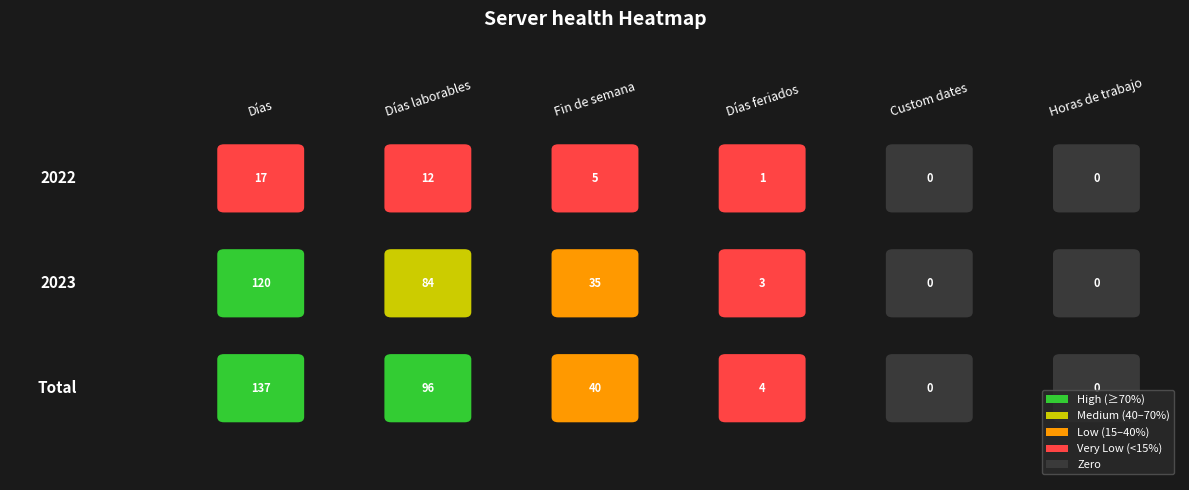

Is the value of Total at Días feriados greater than the value of 2022 at Días?

No